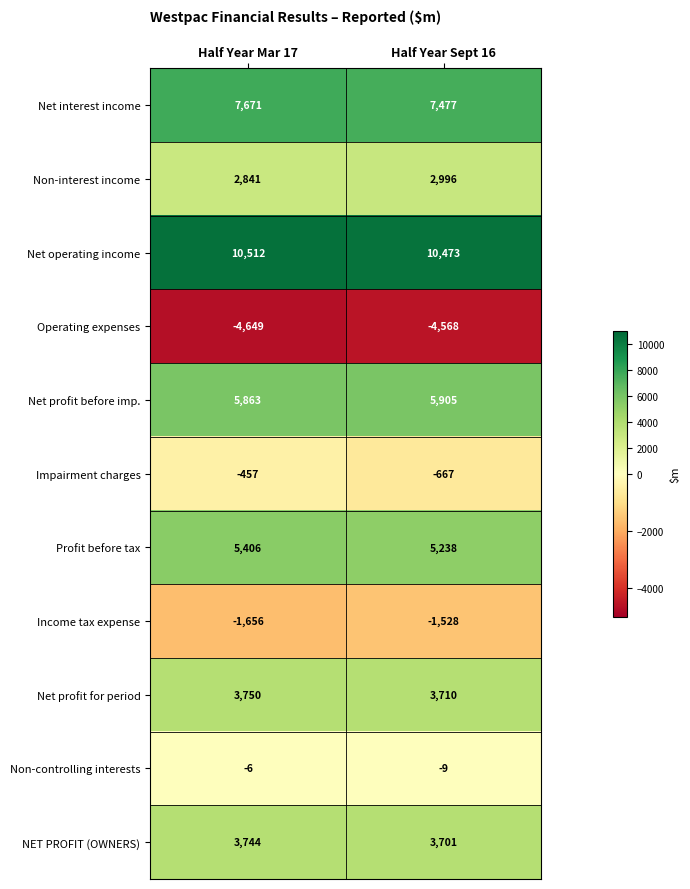

Which series has the widest spread of values?

Impairment charges